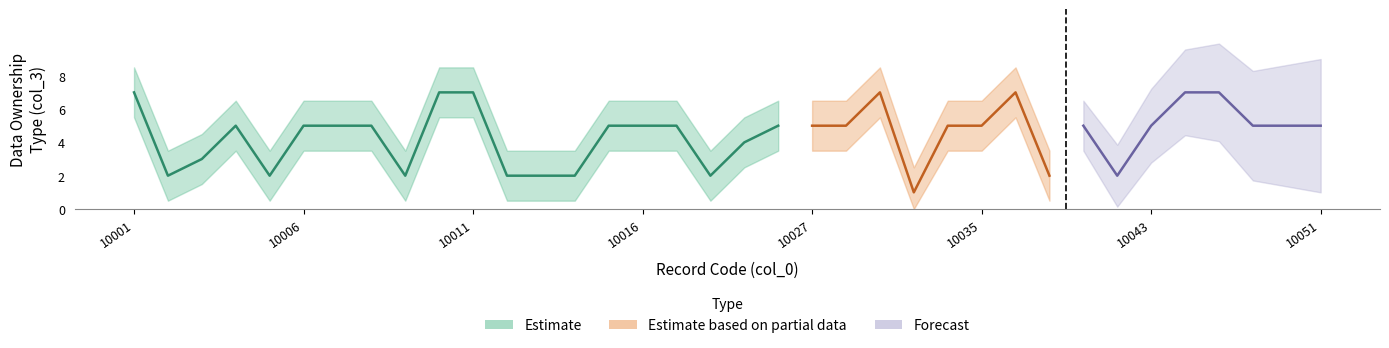

Which has a higher value, 1 or 3?

1